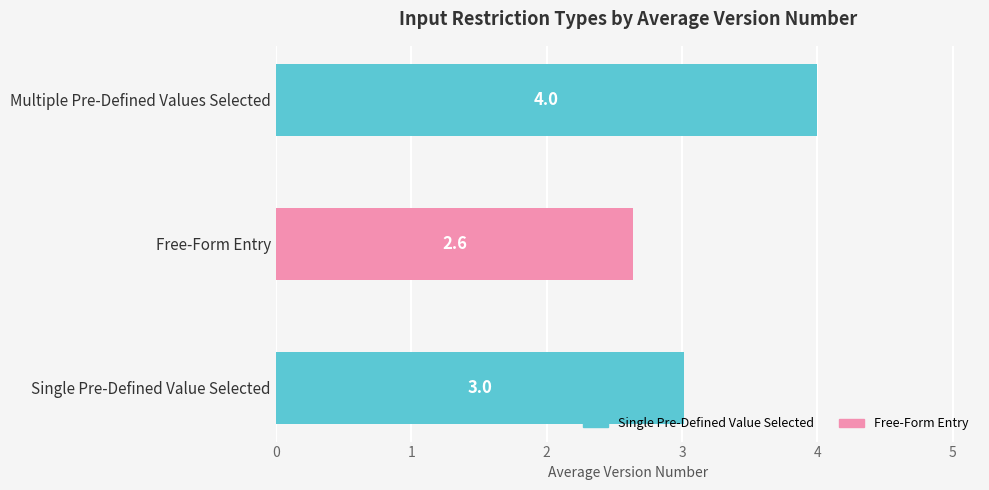

The value at Multiple Pre-Defined Values Selected is 4.0. True or false?

True